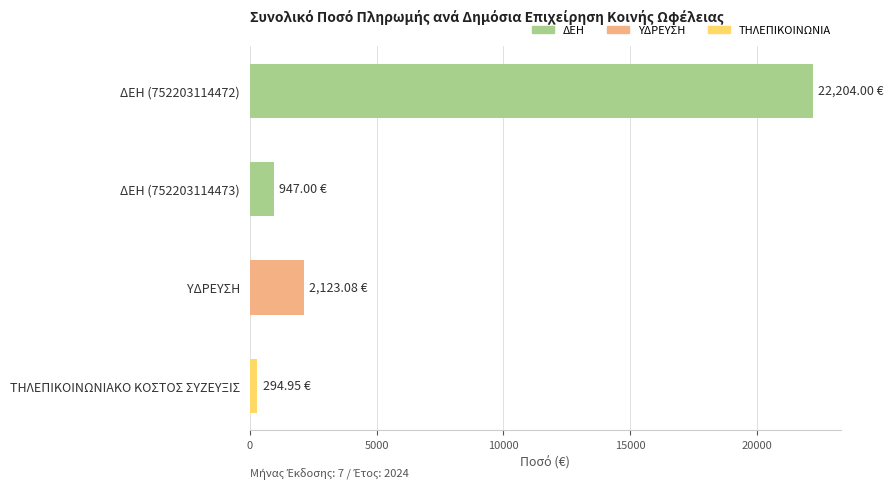

What is the label of the 1st bar from the bottom?

ΤΗΛΕΠΙΚΟΙΝΩΝΙΑΚΟ ΚΟΣΤΟΣ ΣΥΖΕΥΞΙΣ